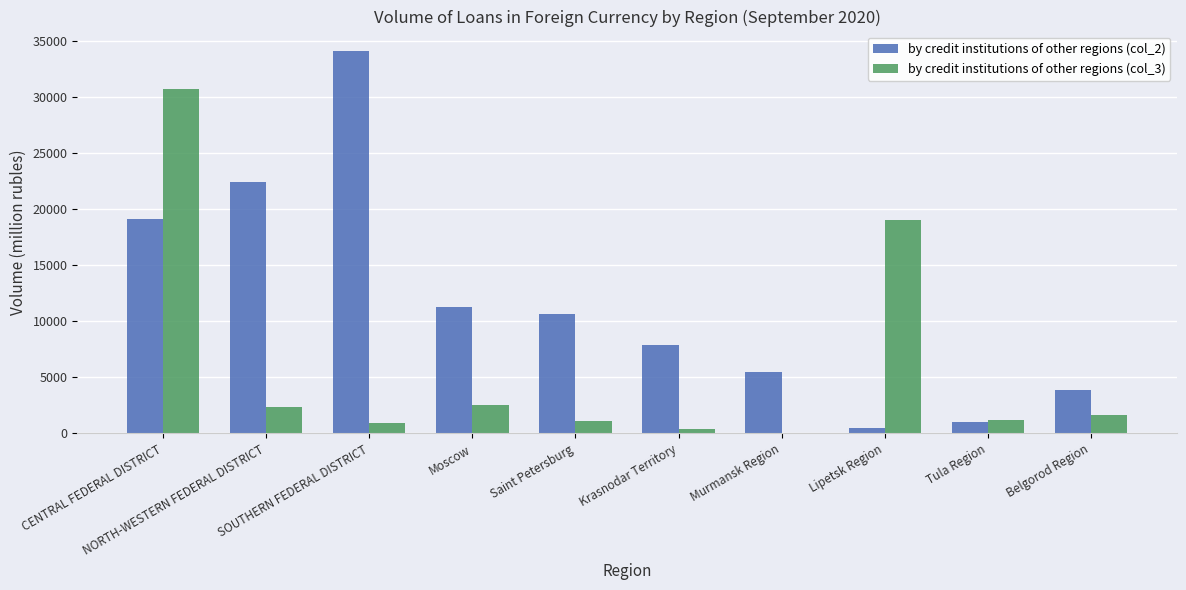

Which series has the largest total across all categories?

by credit institutions of other regions (col_2)